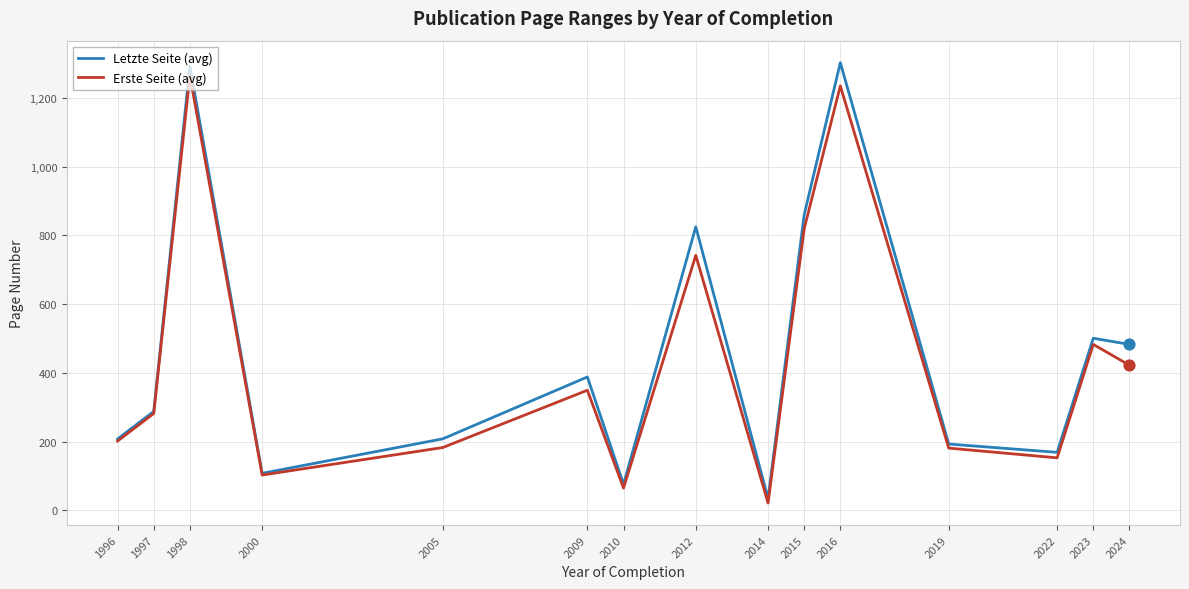

What are all the series names shown in the legend?

Letzte Seite (avg), Erste Seite (avg)